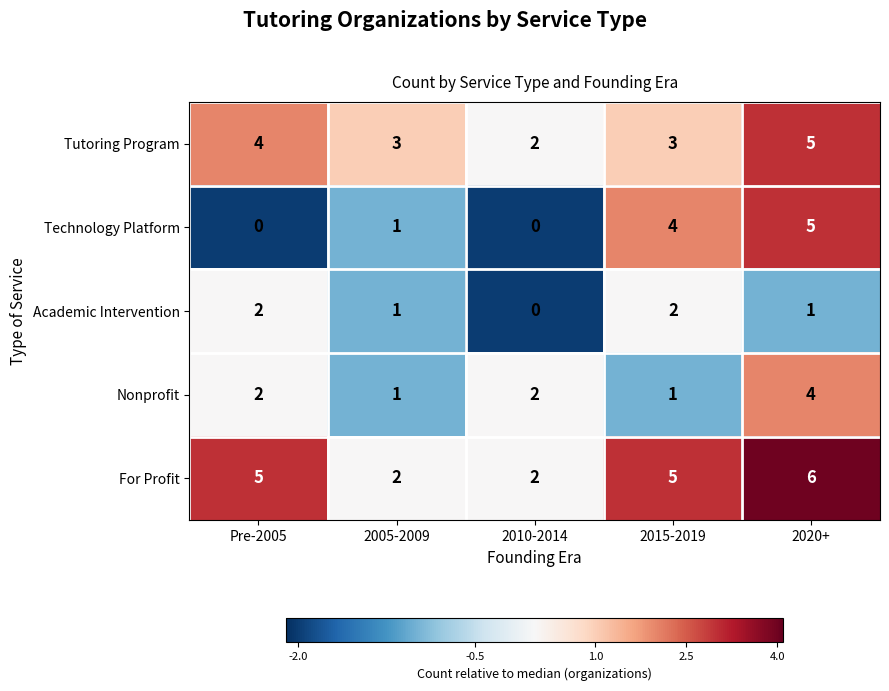

What is the total value across all series at 2010-2014?

6